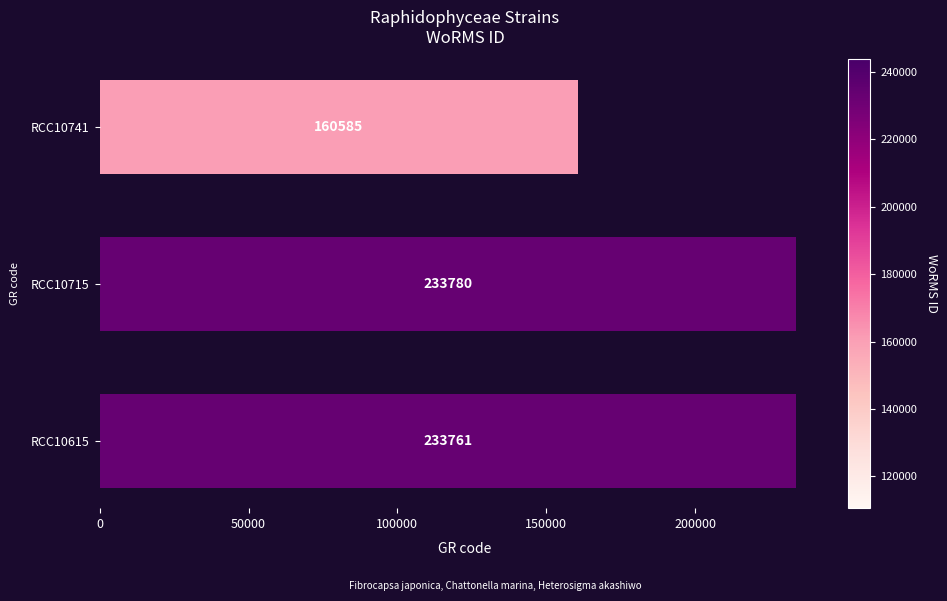

How many distinct data groups are displayed?

1